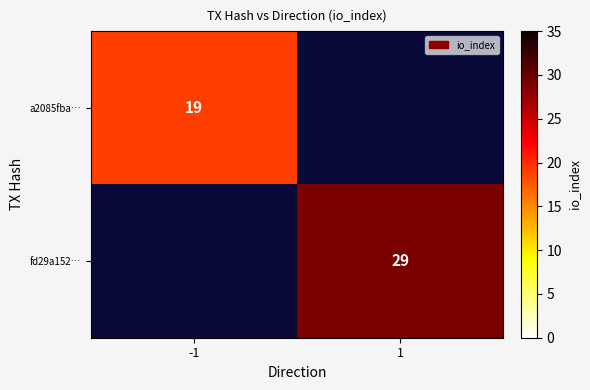

Is it true that a2085fba… equals 31 at -1?

False